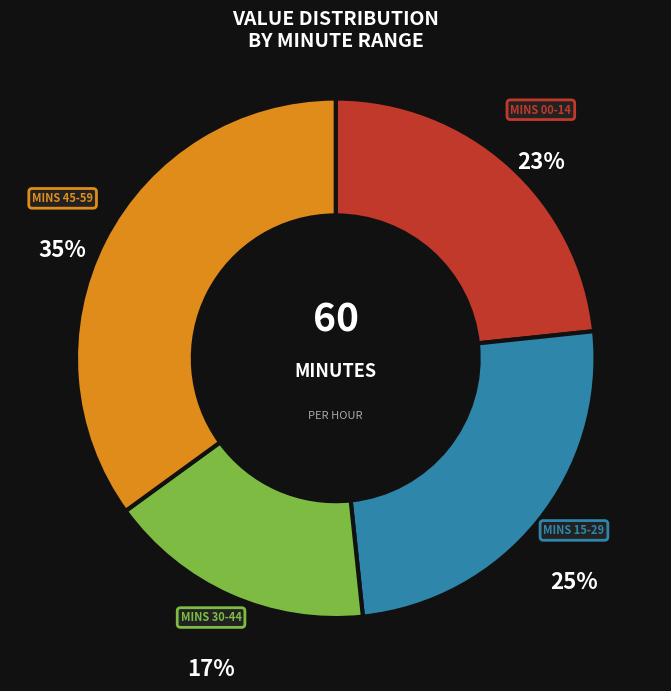

How many segments does this pie chart have?

4